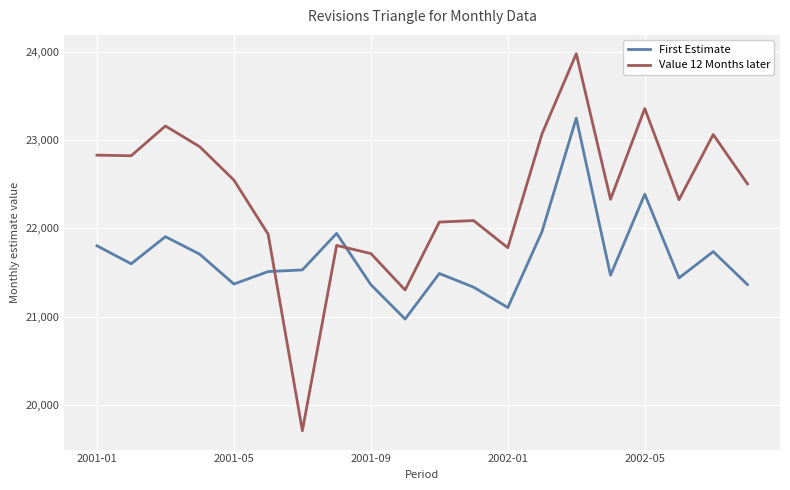

Which series has the largest range (max minus min)?

Value 12 Months later